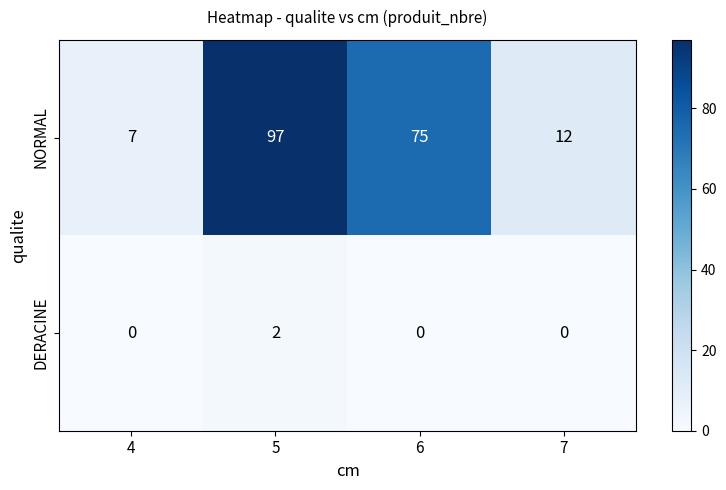

At how many categories does at least one series exceed 70?

2